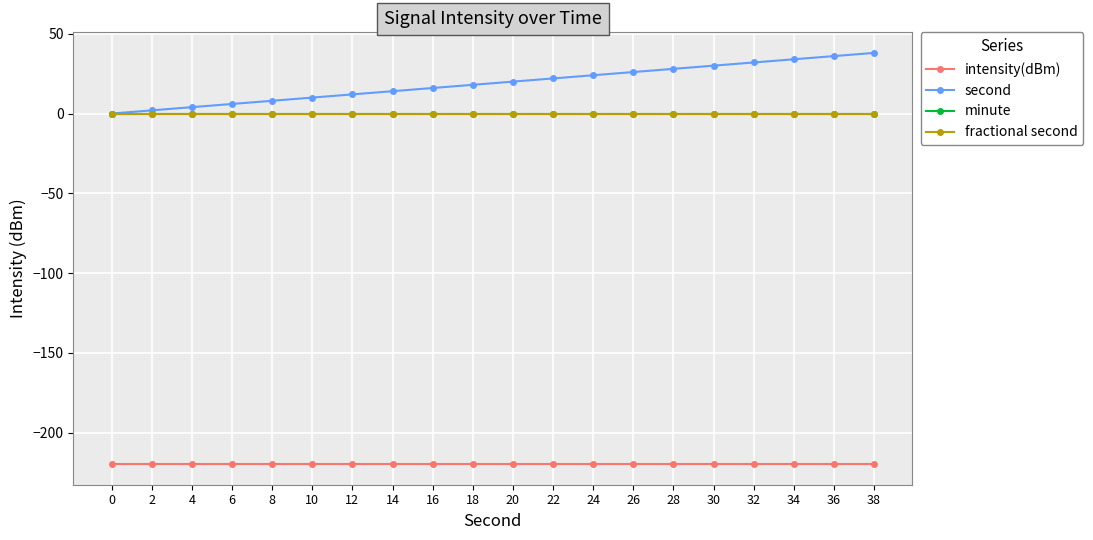

Is this an area chart (filled region under the line)?

No